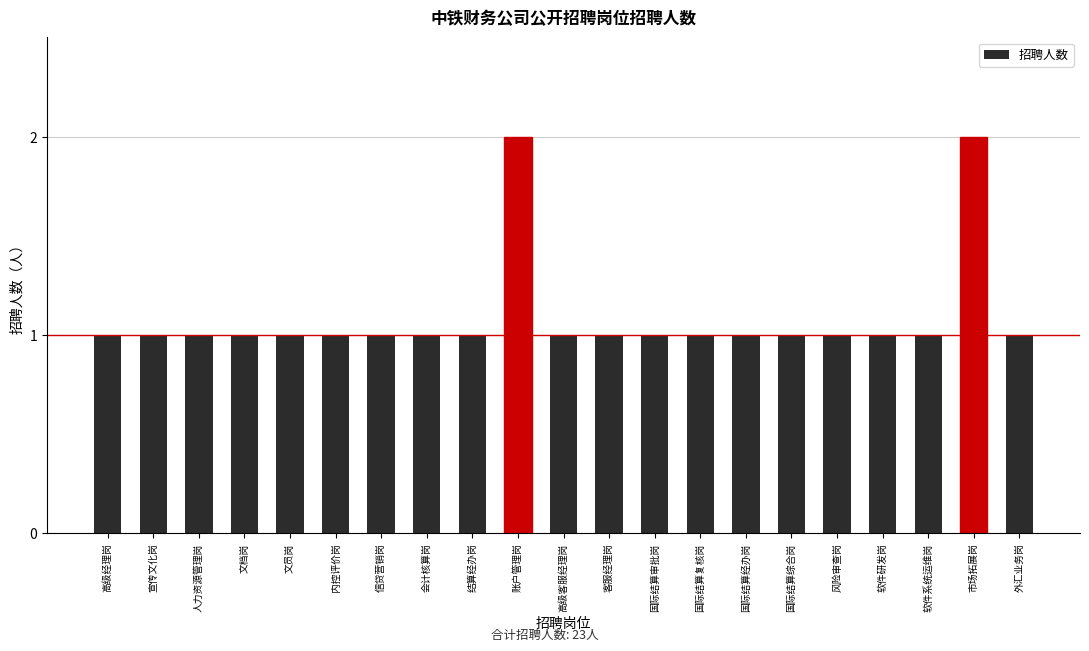

Are the bars grouped side by side (vs. stacked)?

No